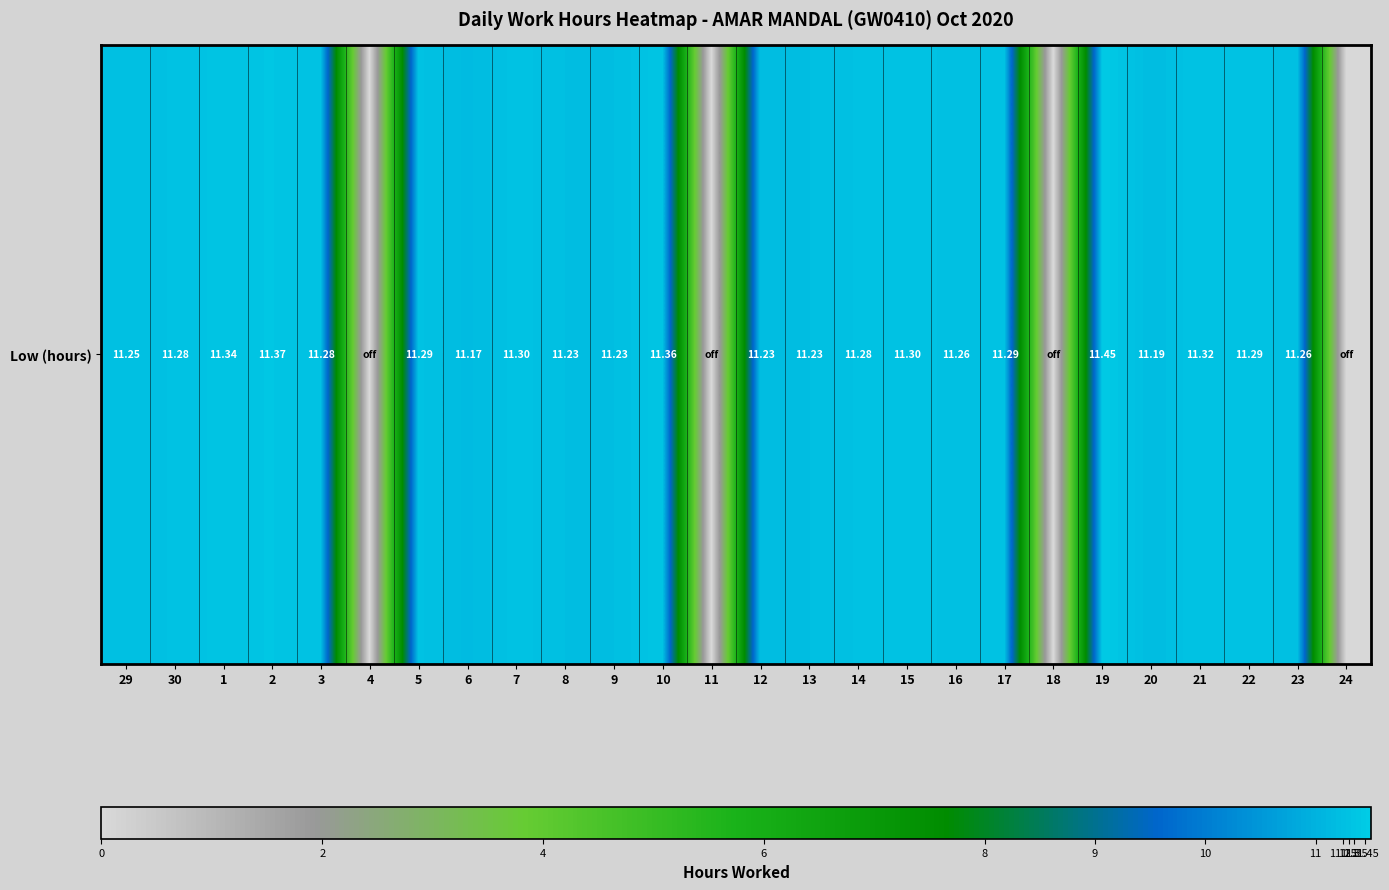

What is the difference between the second highest and second lowest values?

11.4